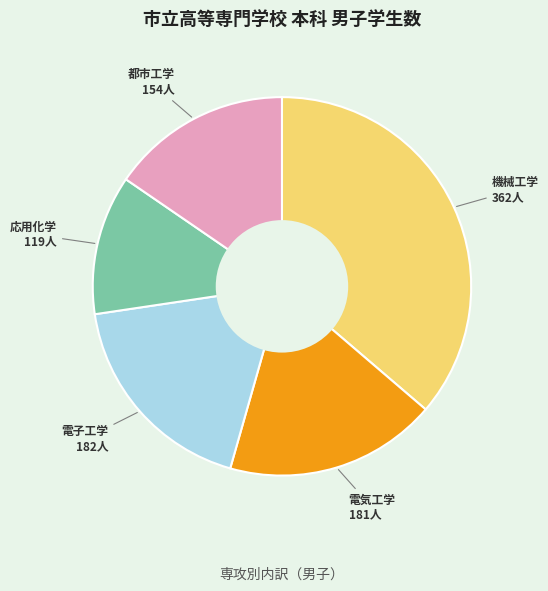

Is there a majority slice in this chart?

No